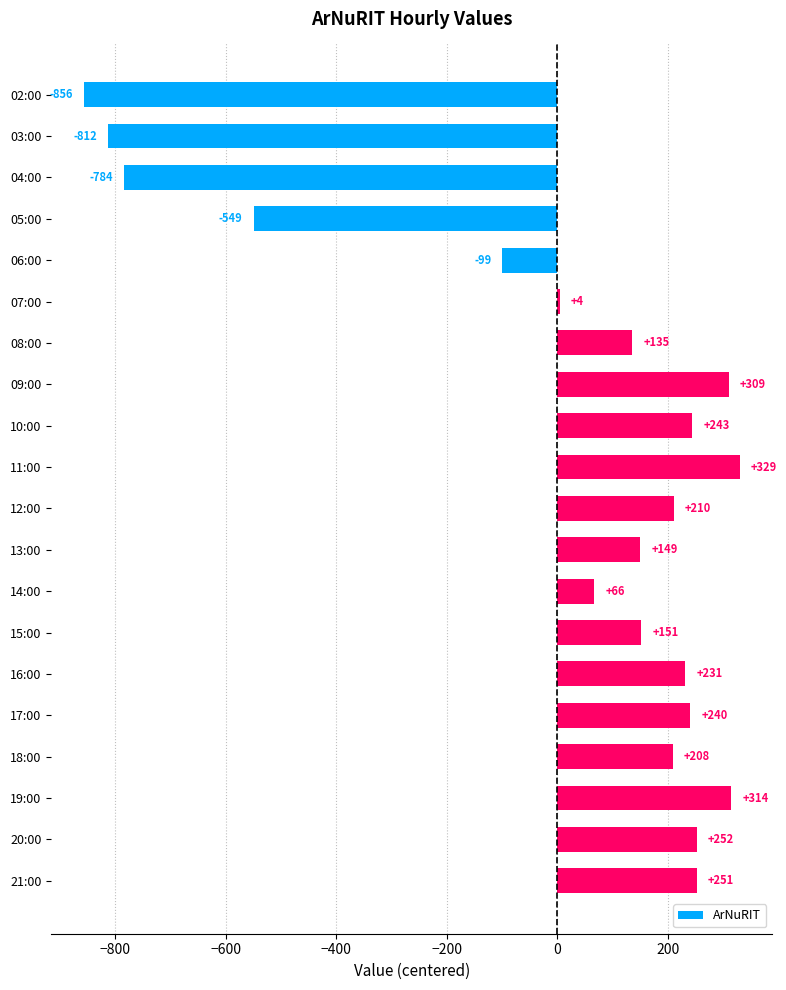

At which category does the chart reach its peak across all series?

11:00